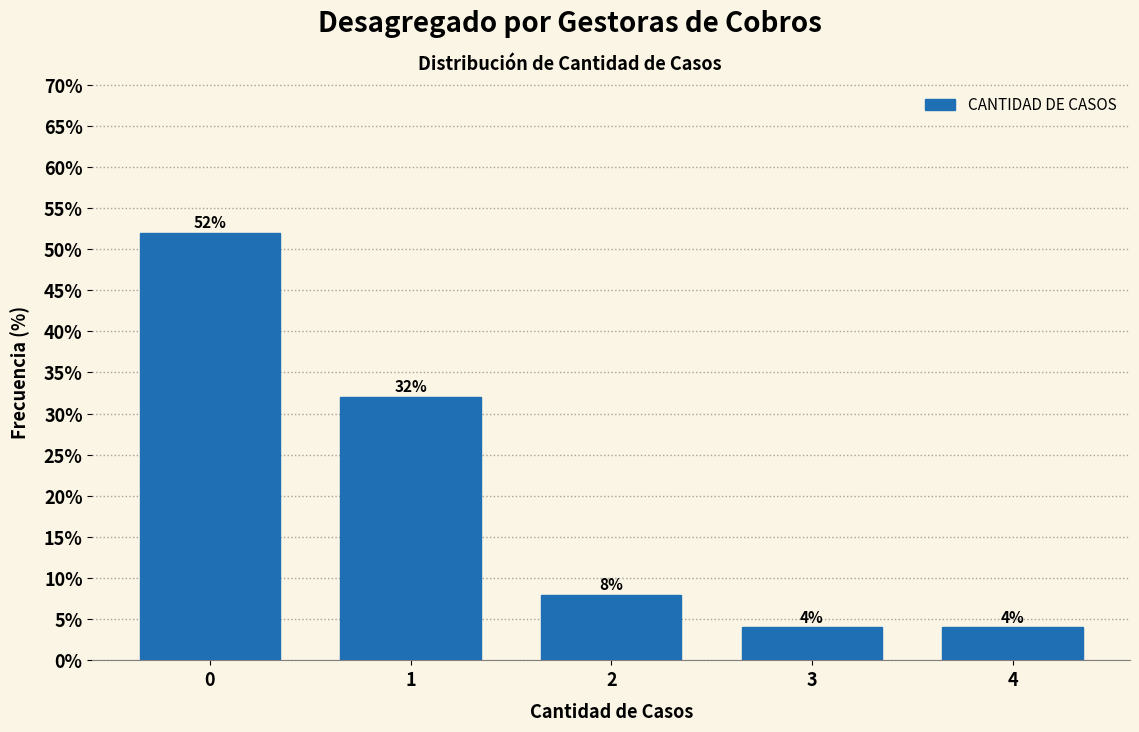

Reading right to left, transcribe all the data shown in this chart.

4=4	3=4	2=8	1=32	0=52